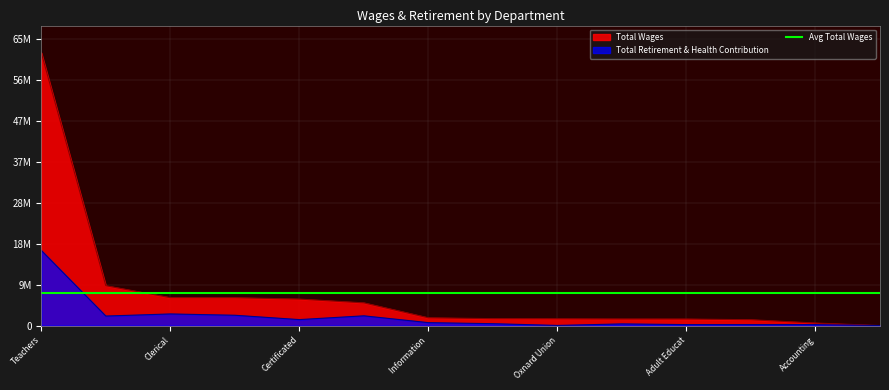

Which has a higher value, Cafeteria or Other Certificated?

Other Certificated